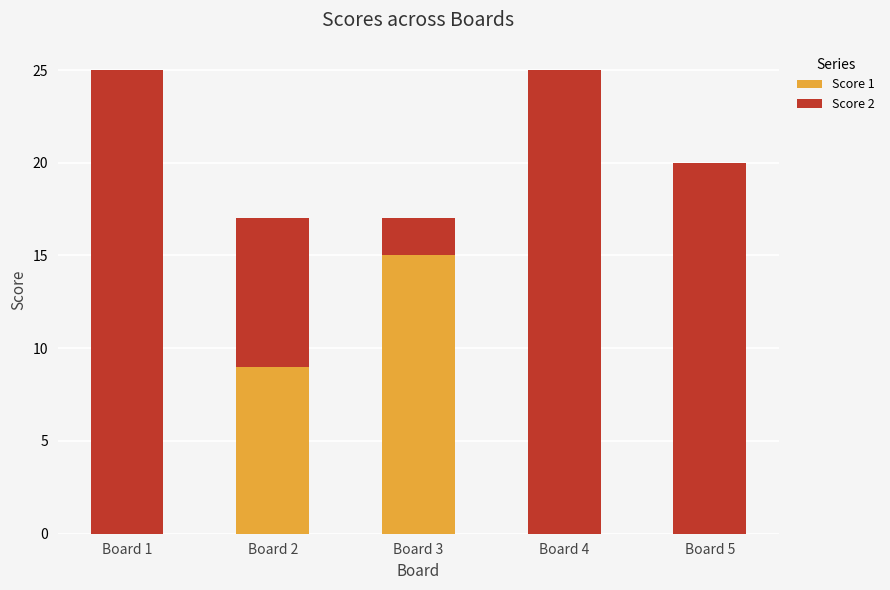

True or false: Score 1 has a value of 9 at Board 2.

True